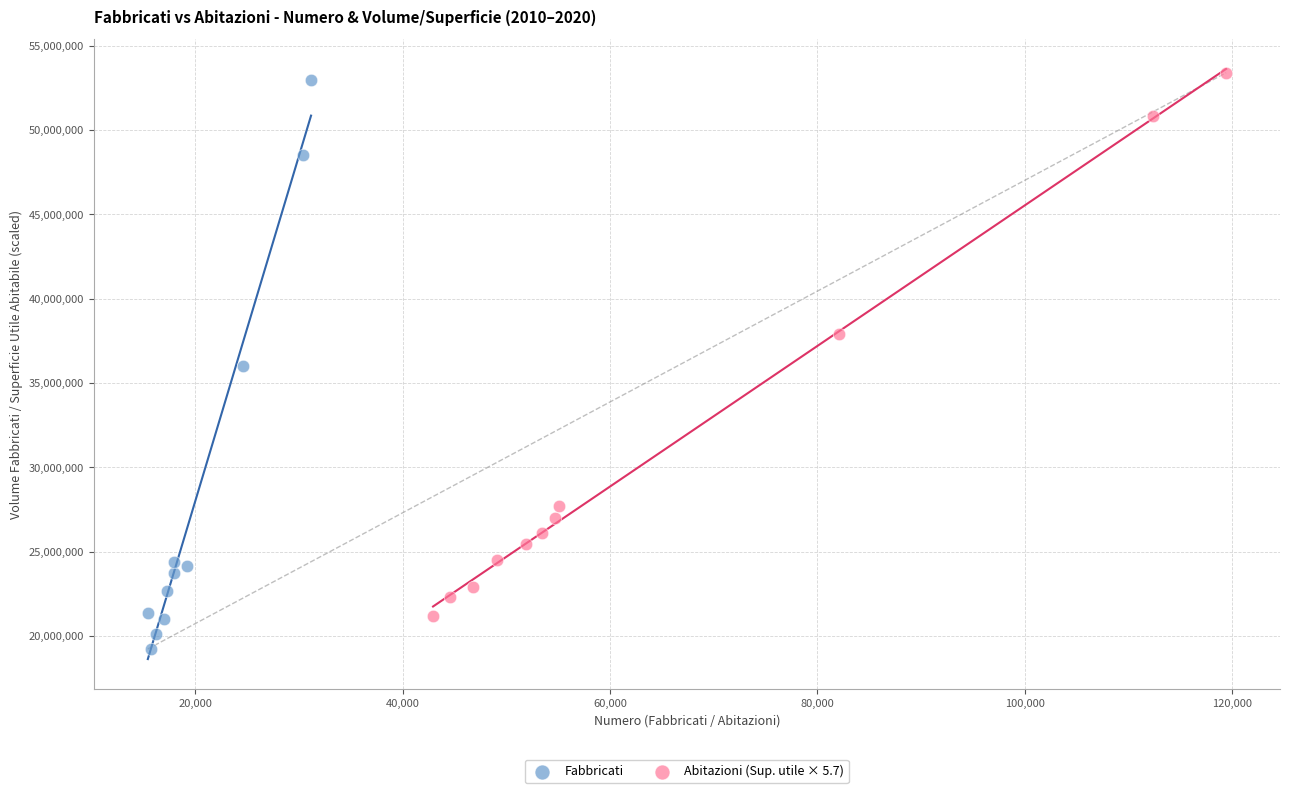

Which series reaches the minimum Y coordinate?

Fabbricati